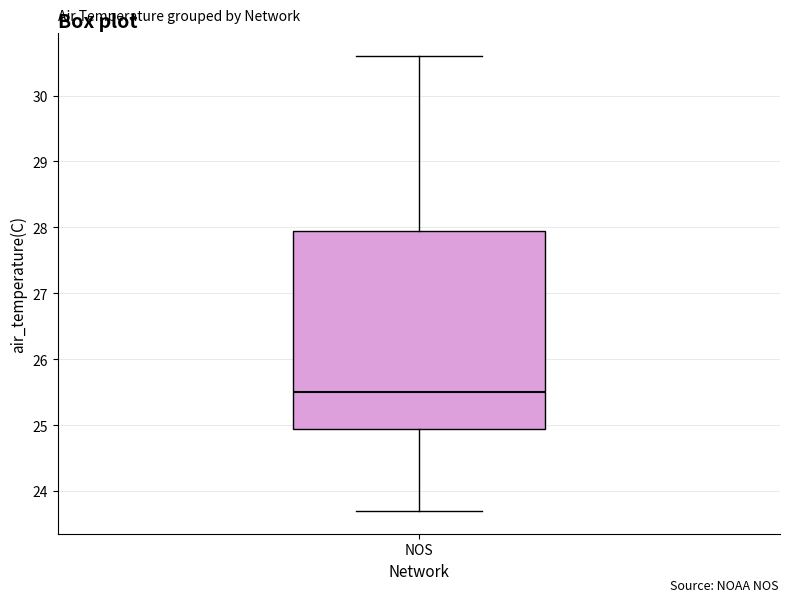

Read this box plot against the y-axis: the position of the median line, the range covered by the box, and the ends of both whiskers. The values are not printed on the chart, so give them approximately, as read against the axis.

median 25.5, box 25.0 to 28.0, whiskers 23.7 to 30.6